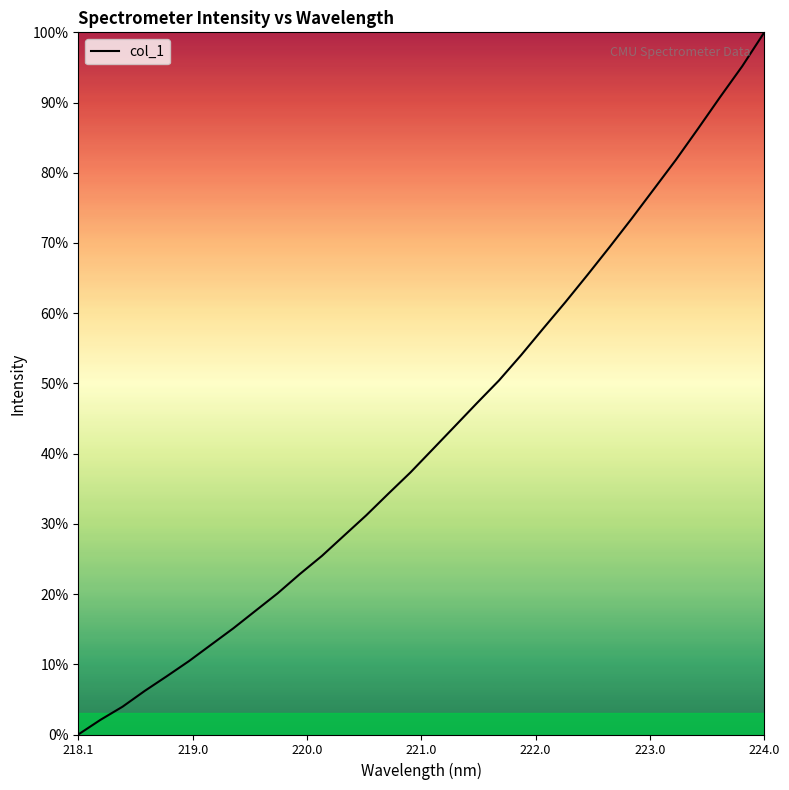

What is the greatest value displayed?

100.0